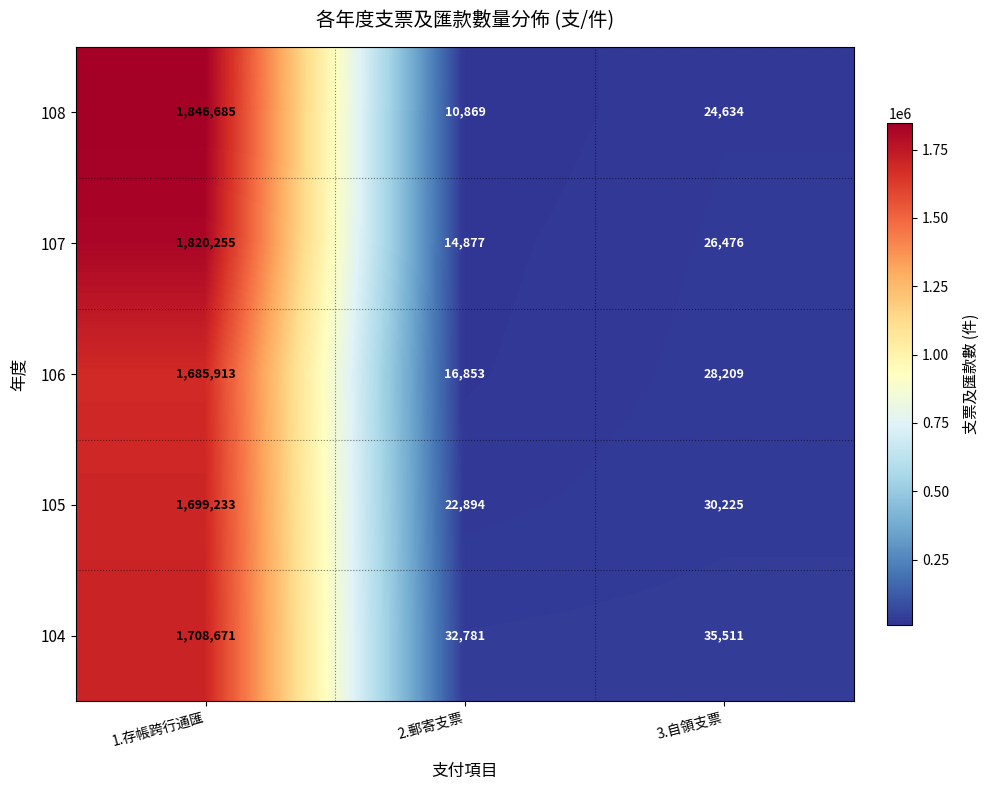

Which series has the largest range (max minus min)?

108